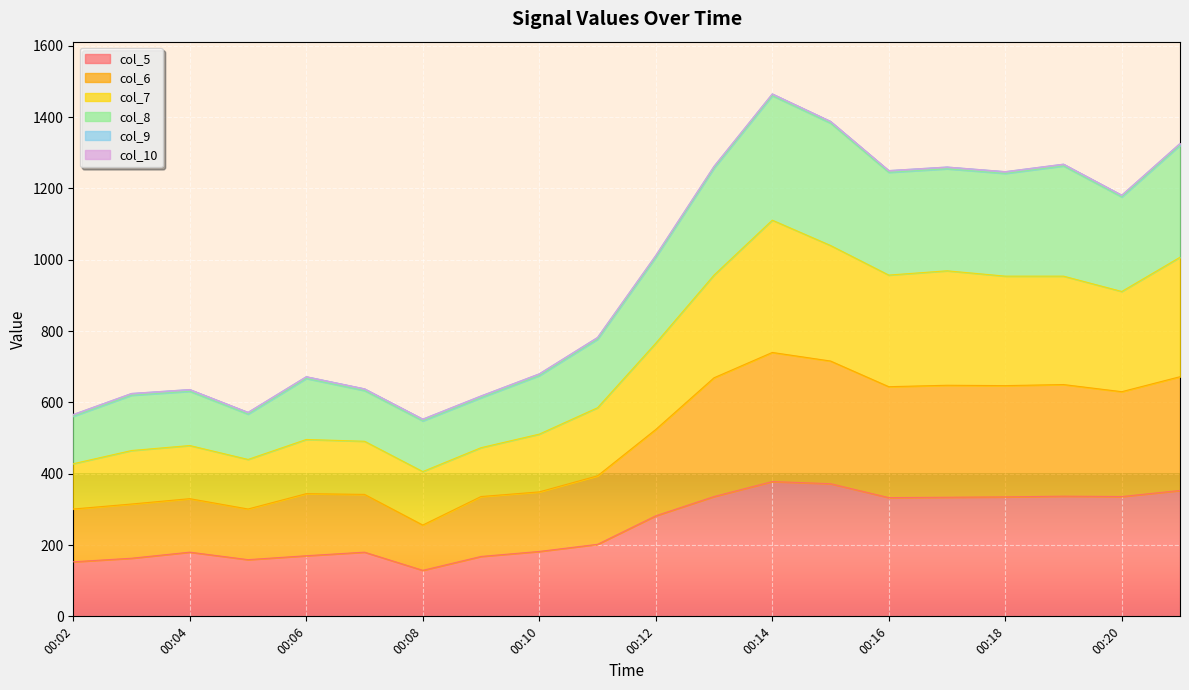

Which category has the highest value in the col_6 series?

00:14